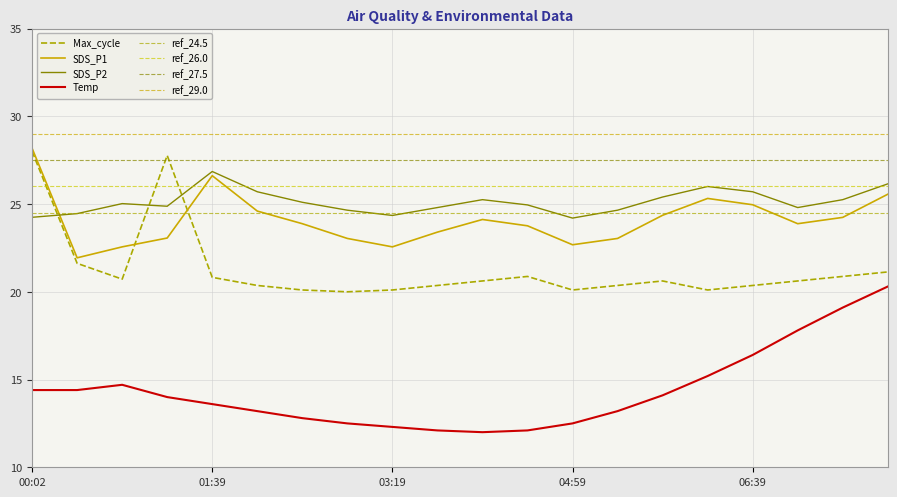

Reading left to right, what are all the values shown in this chart?

Temp: 00:02=14.4	00:24=14.4	00:49=14.7	01:14=14.0	01:39=13.6	02:04=13.2	02:29=12.8	02:54=12.5	03:19=12.3	03:44=12.1	04:09=12.0	04:34=12.1	04:59=12.5	05:24=13.2	05:49=14.1	06:14=15.2	06:39=16.4	07:04=17.8	07:29=19.1	07:54=20.3
SDS_P1: 00:02=28.2	00:24=21.9	00:49=22.6	01:14=23.1	01:39=26.6	02:04=24.6	02:29=23.9	02:54=23.0	03:19=22.6	03:44=23.4	04:09=24.1	04:34=23.8	04:59=22.7	05:24=23.0	05:49=24.4	06:14=25.3	06:39=25.0	07:04=23.9	07:29=24.2	07:54=25.6
SDS_P2: 00:02=24.2	00:24=24.5	00:49=25.0	01:14=24.9	01:39=26.9	02:04=25.7	02:29=25.1	02:54=24.6	03:19=24.4	03:44=24.8	04:09=25.2	04:34=24.9	04:59=24.2	05:24=24.6	05:49=25.4	06:14=26.0	06:39=25.7	07:04=24.8	07:29=25.2	07:54=26.1
Max_cycle: 00:02=28.0	00:24=21.6	00:49=20.7	01:14=27.8	01:39=20.8	02:04=20.4	02:29=20.1	02:54=20.0	03:19=20.1	03:44=20.4	04:09=20.6	04:34=20.9	04:59=20.1	05:24=20.4	05:49=20.6	06:14=20.1	06:39=20.4	07:04=20.6	07:29=20.9	07:54=21.1